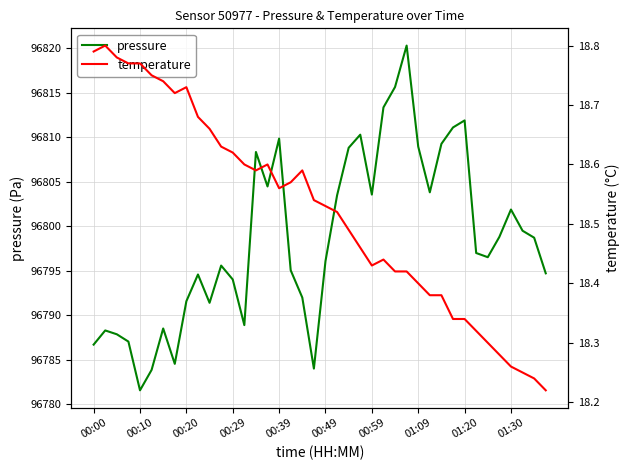

What is the average value of the pressure series?

96798.5